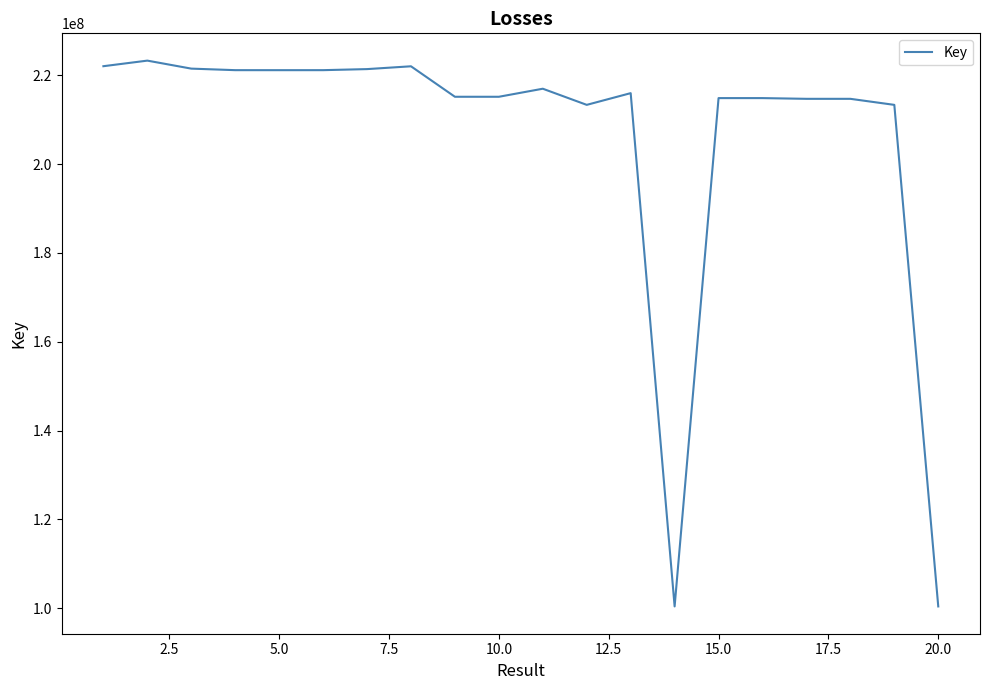

What is the greatest value displayed?

223294204